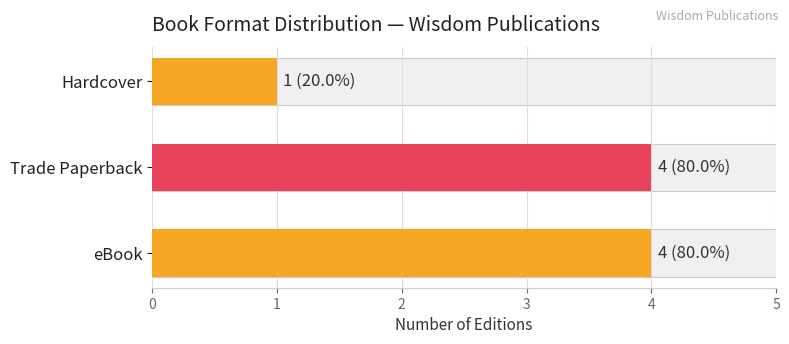

The chart shows a value of 4 at eBook. True or false?

True